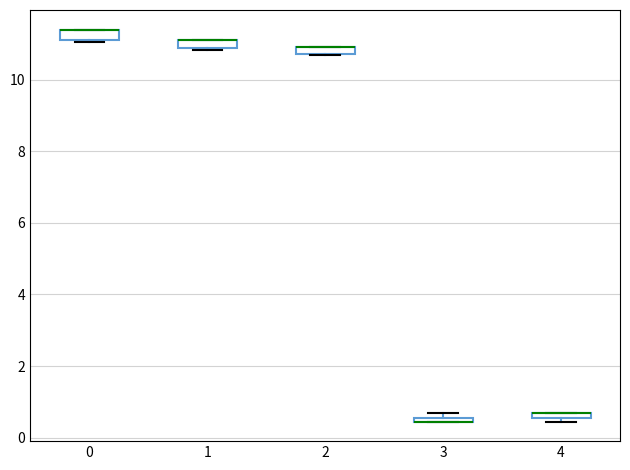

Where is the upper edge of the box at x = 0 on the y-axis? The values are not printed on the chart, so give them approximately, as read against the axis.

11.4